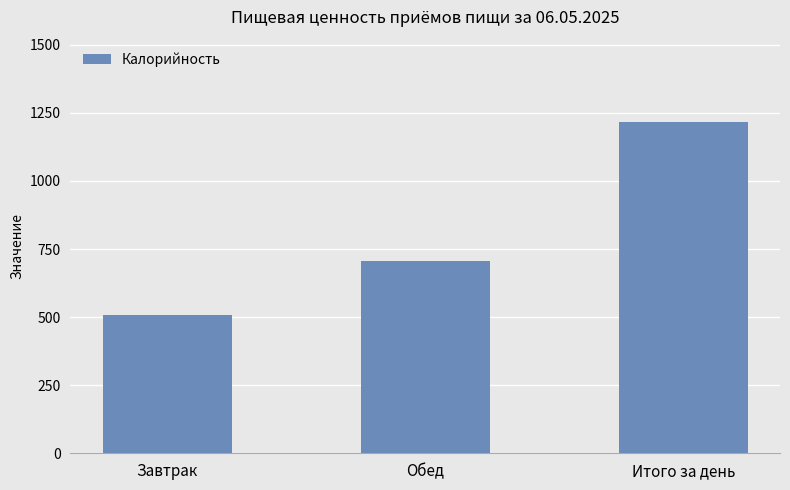

How many data points does each series have?

3